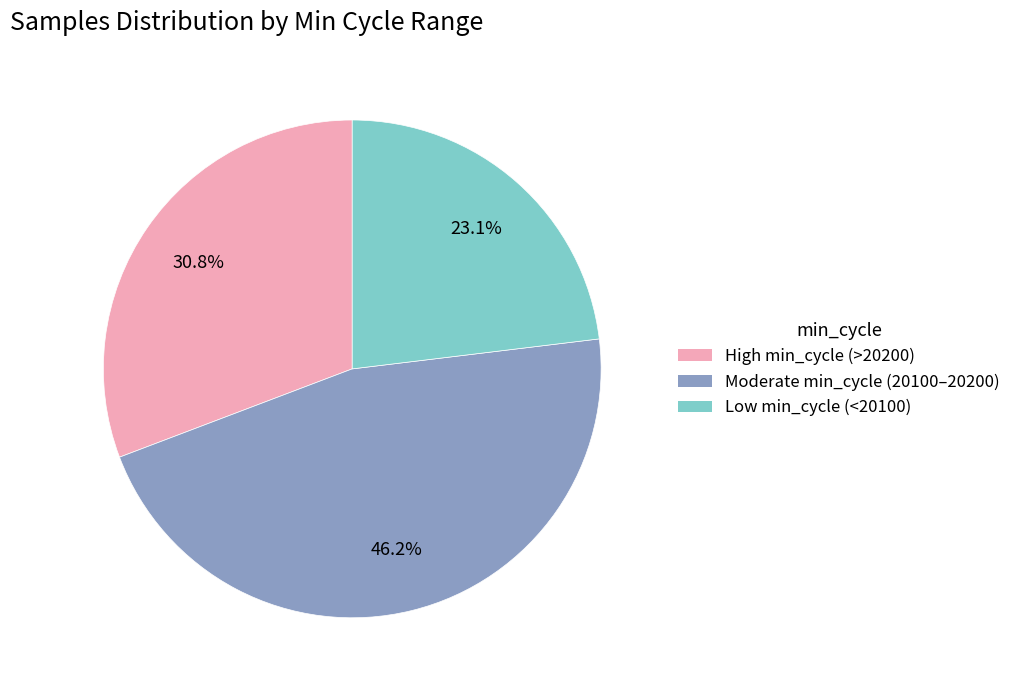

Is there a majority slice in this chart?

No